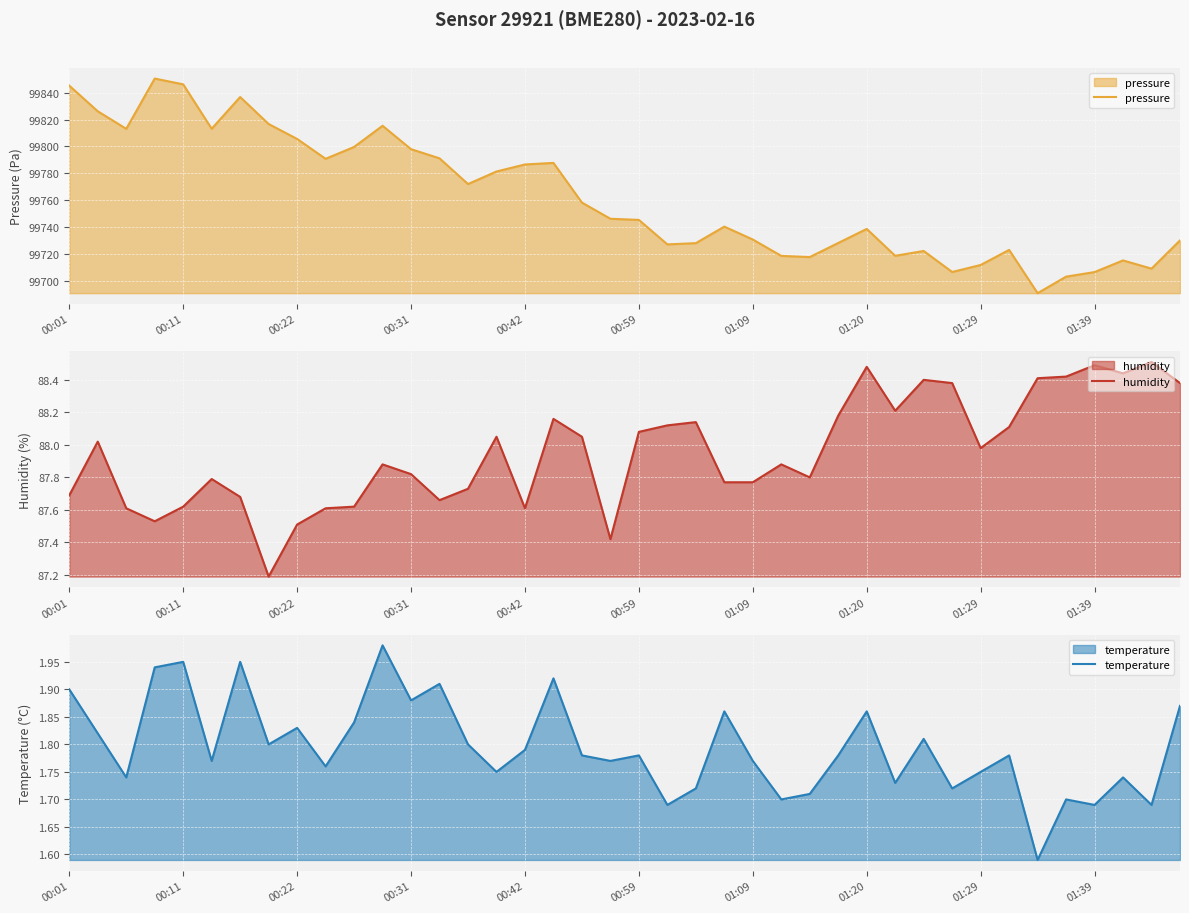

What is the lowest value of the pressure series?

99690.7